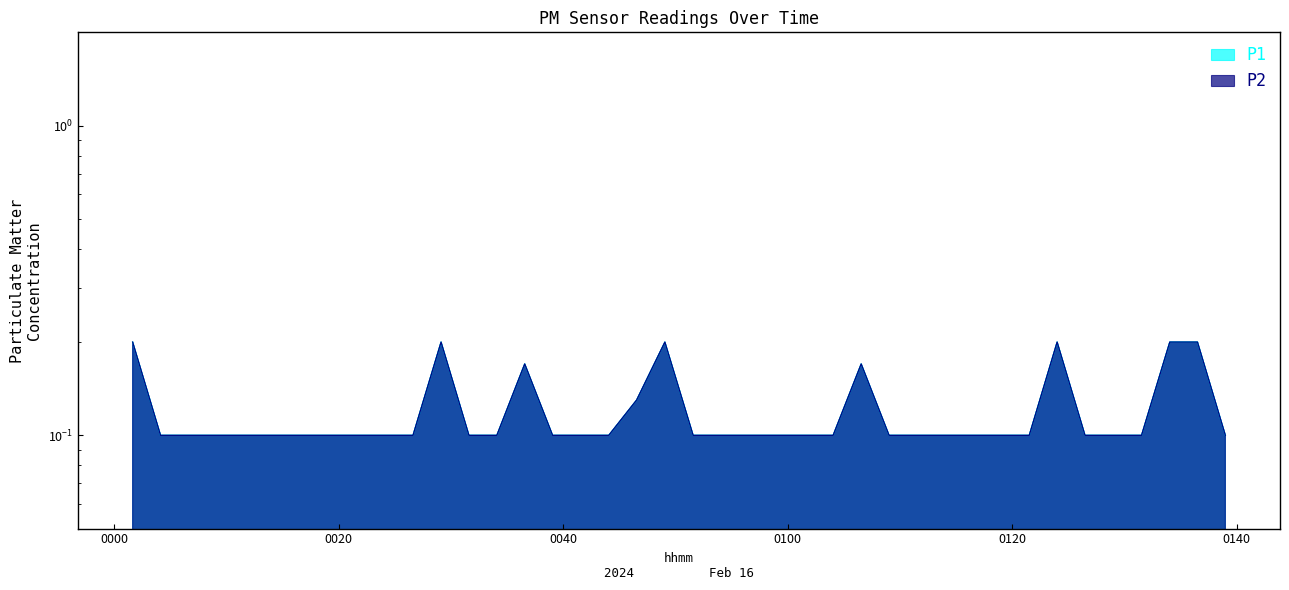

At which category does the chart reach its peak across all series?

0000